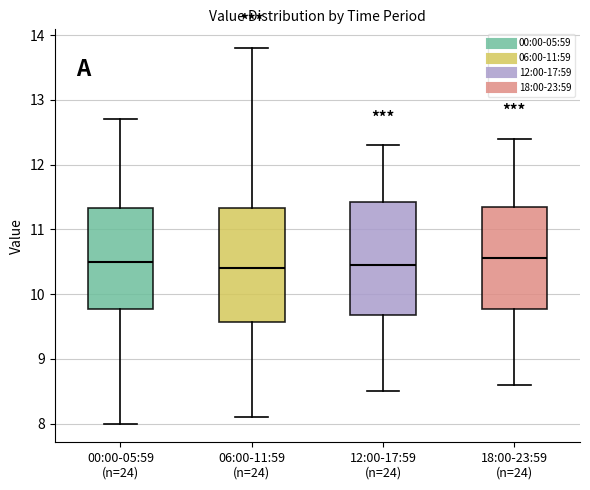

Where does the lower whisker of the box for 12:00-17:59 (n=24) end on the y-axis? The values are not printed on the chart, so give them approximately, as read against the axis.

8.5